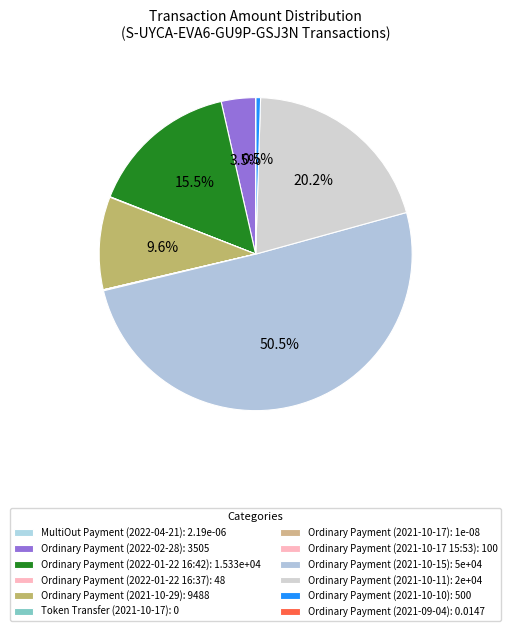

Which category has the biggest portion of the pie?

Ordinary Payment
(2021-10-15)